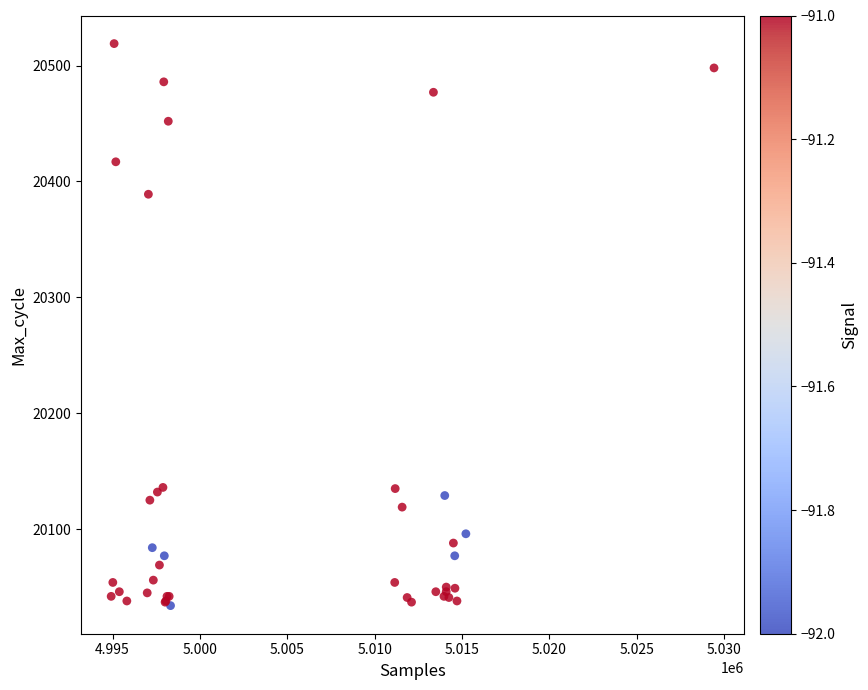

What Y value in the scatter plot is closest to 20276?

20389